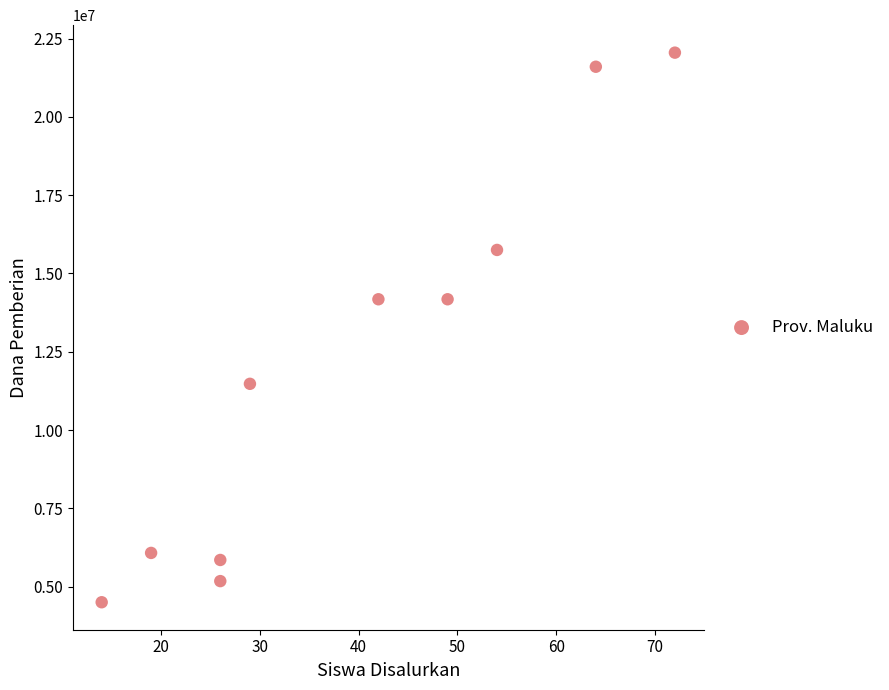

What is the range of Y values (max minus min)?

17550000